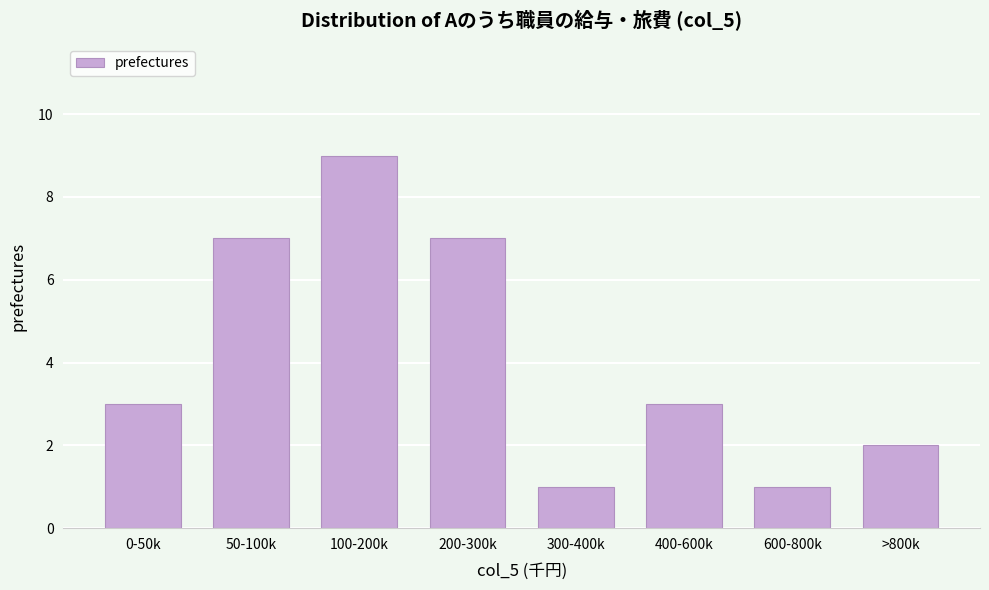

Reading left to right, list all the values displayed in this chart.

0-50k=3	50-100k=7	100-200k=9	200-300k=7	300-400k=1	400-600k=3	600-800k=1	>800k=2